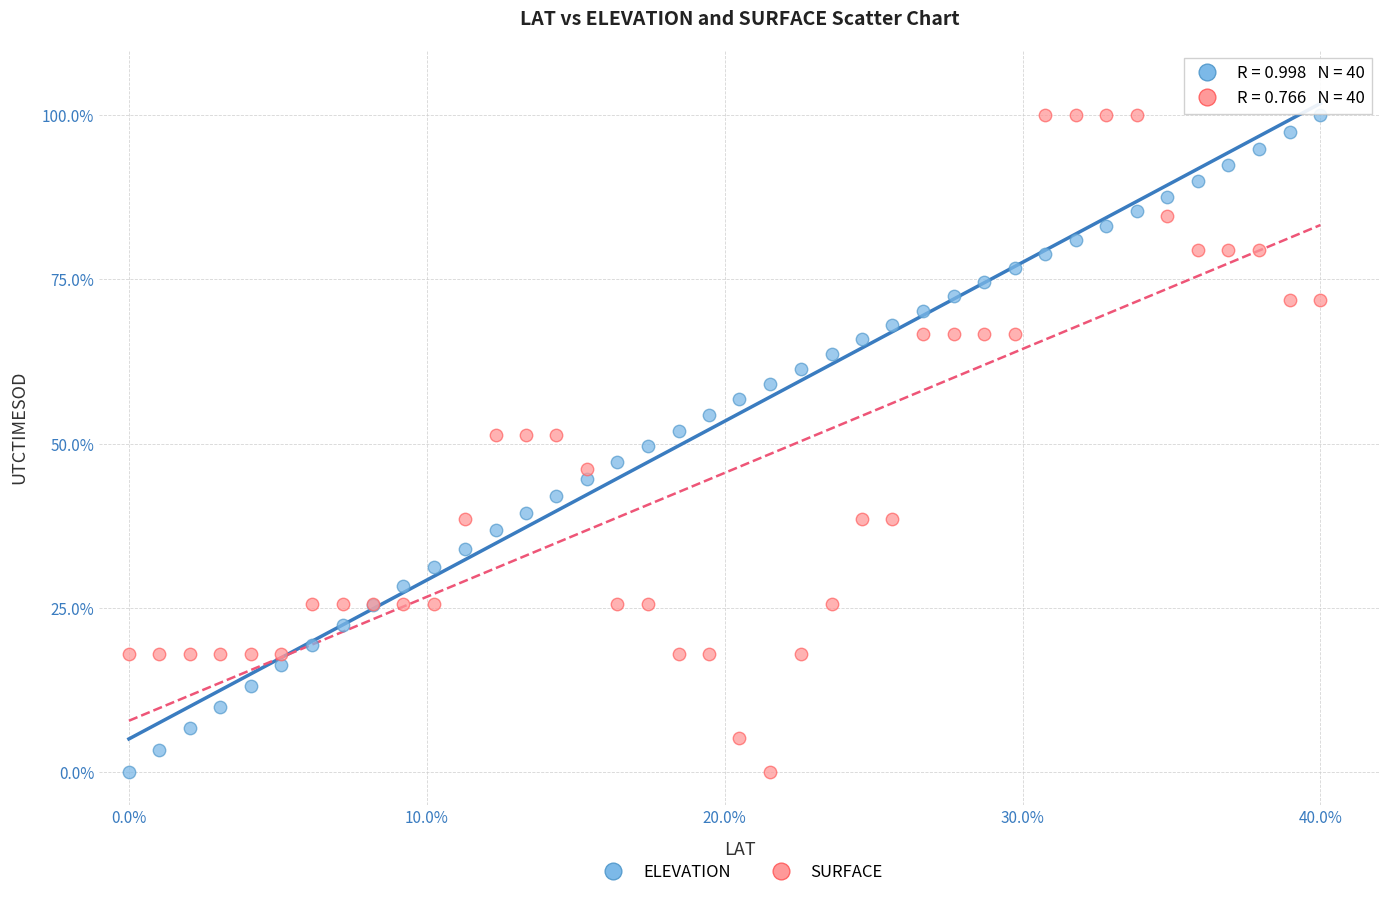

What is the X range (max minus min) for the scatter plot?

40.0